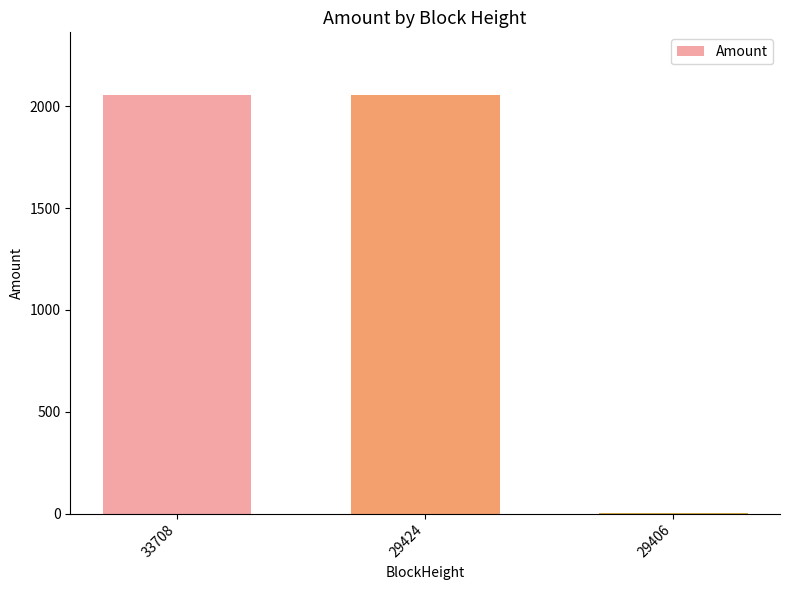

Reading right to left, transcribe all the data shown in this chart.

1.1	2054.8	2054.8